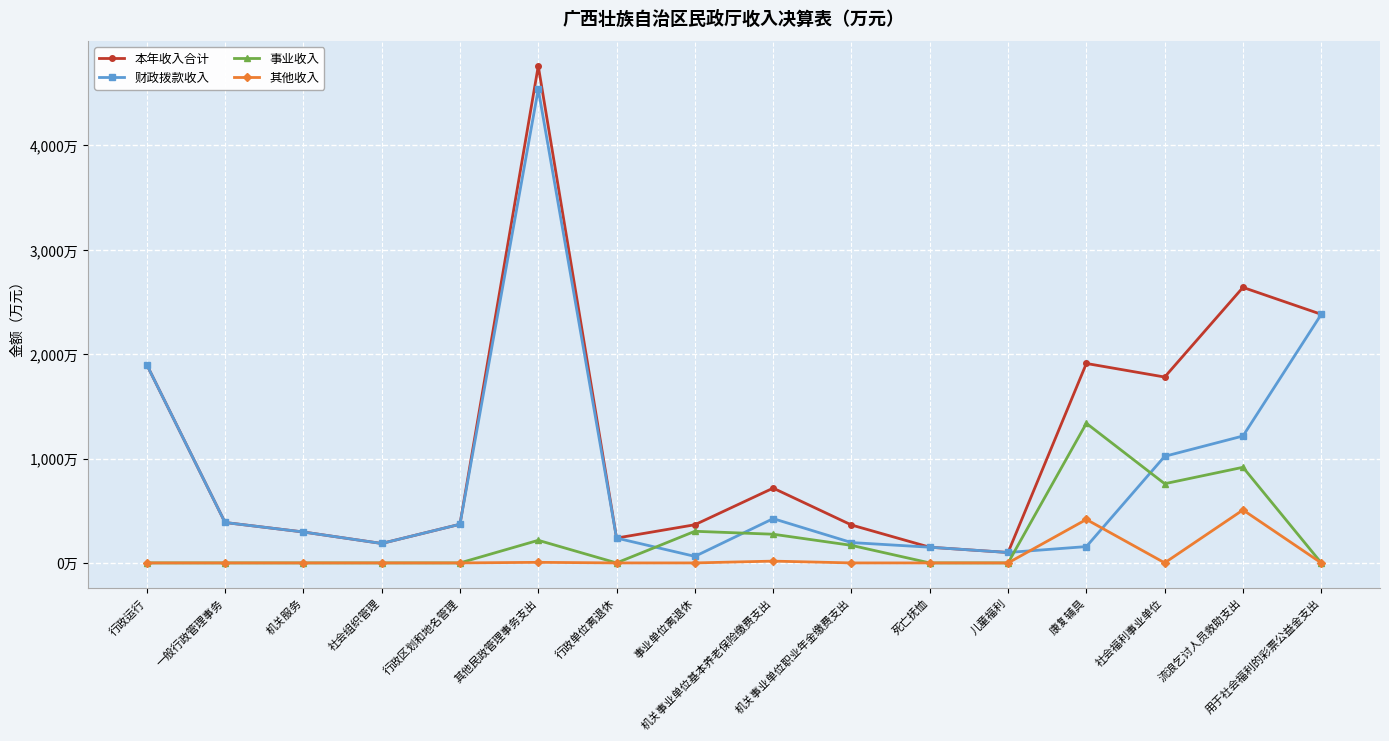

What is the difference between the maximum and second lowest values in the 其他收入 series?

507.6